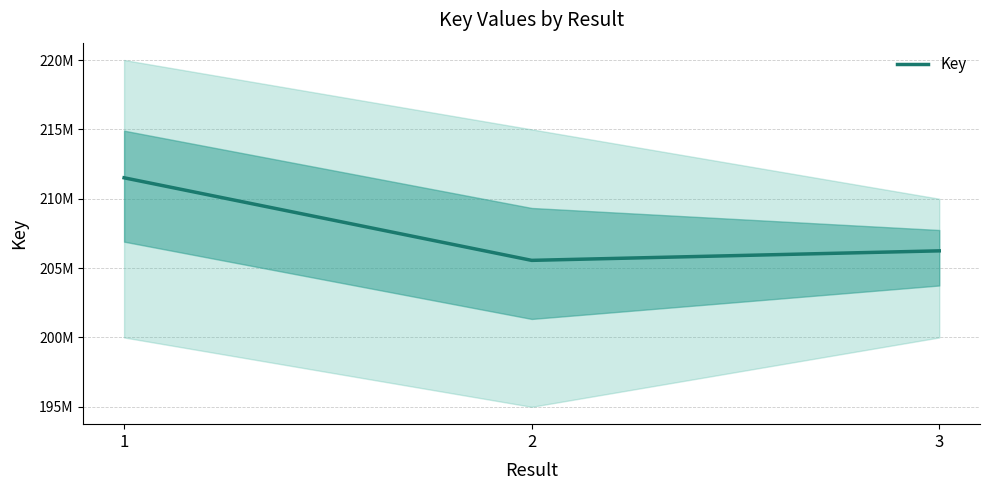

What is the value of the 3rd point from the left?

206243650